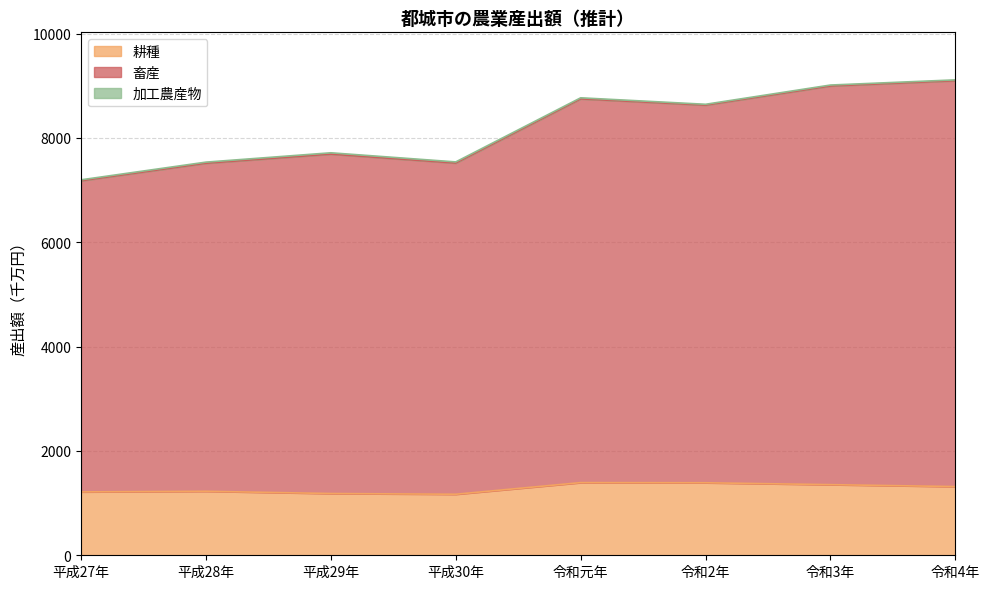

Does the chart display data point markers on the line(s)?

No